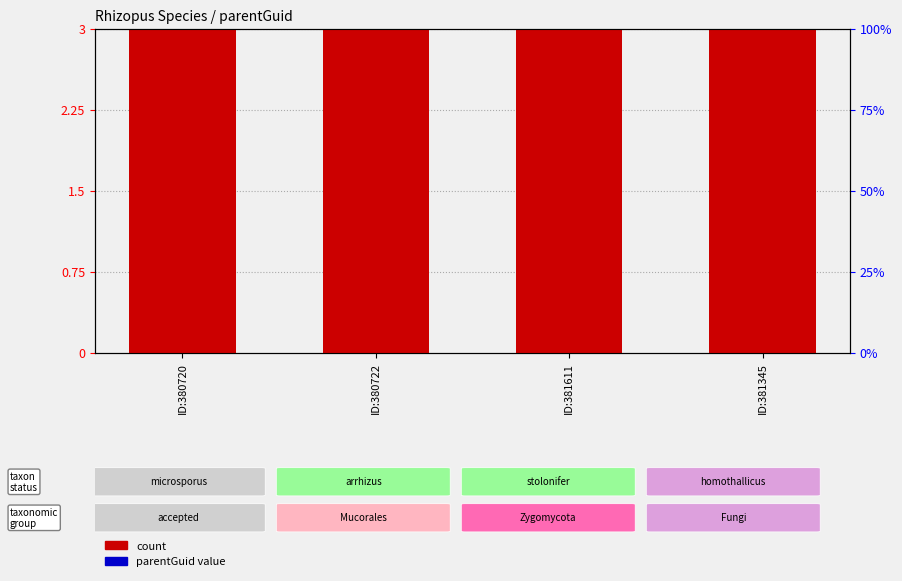

How many groups of bars are there?

4